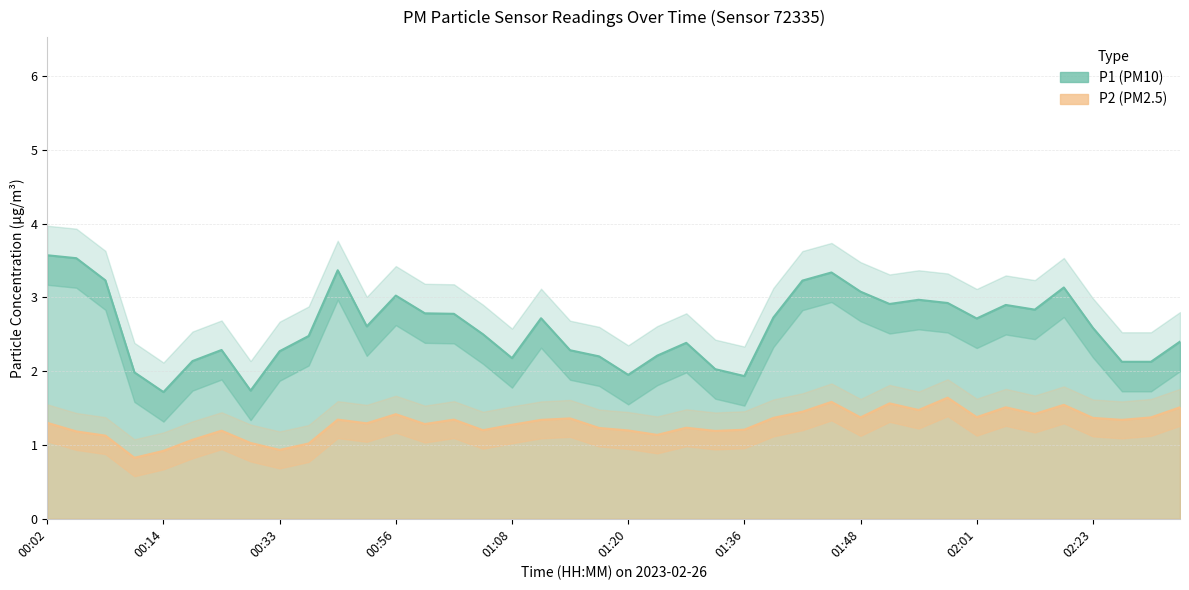

Is the value of P1 at 01:36 greater than the value of P2 at 02:01?

Yes